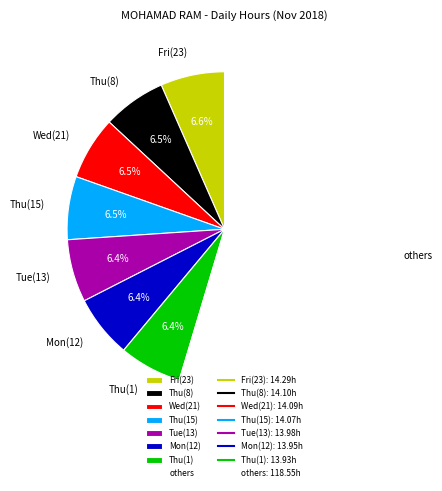

What portion of the pie excludes Wed(21)?

93.5%